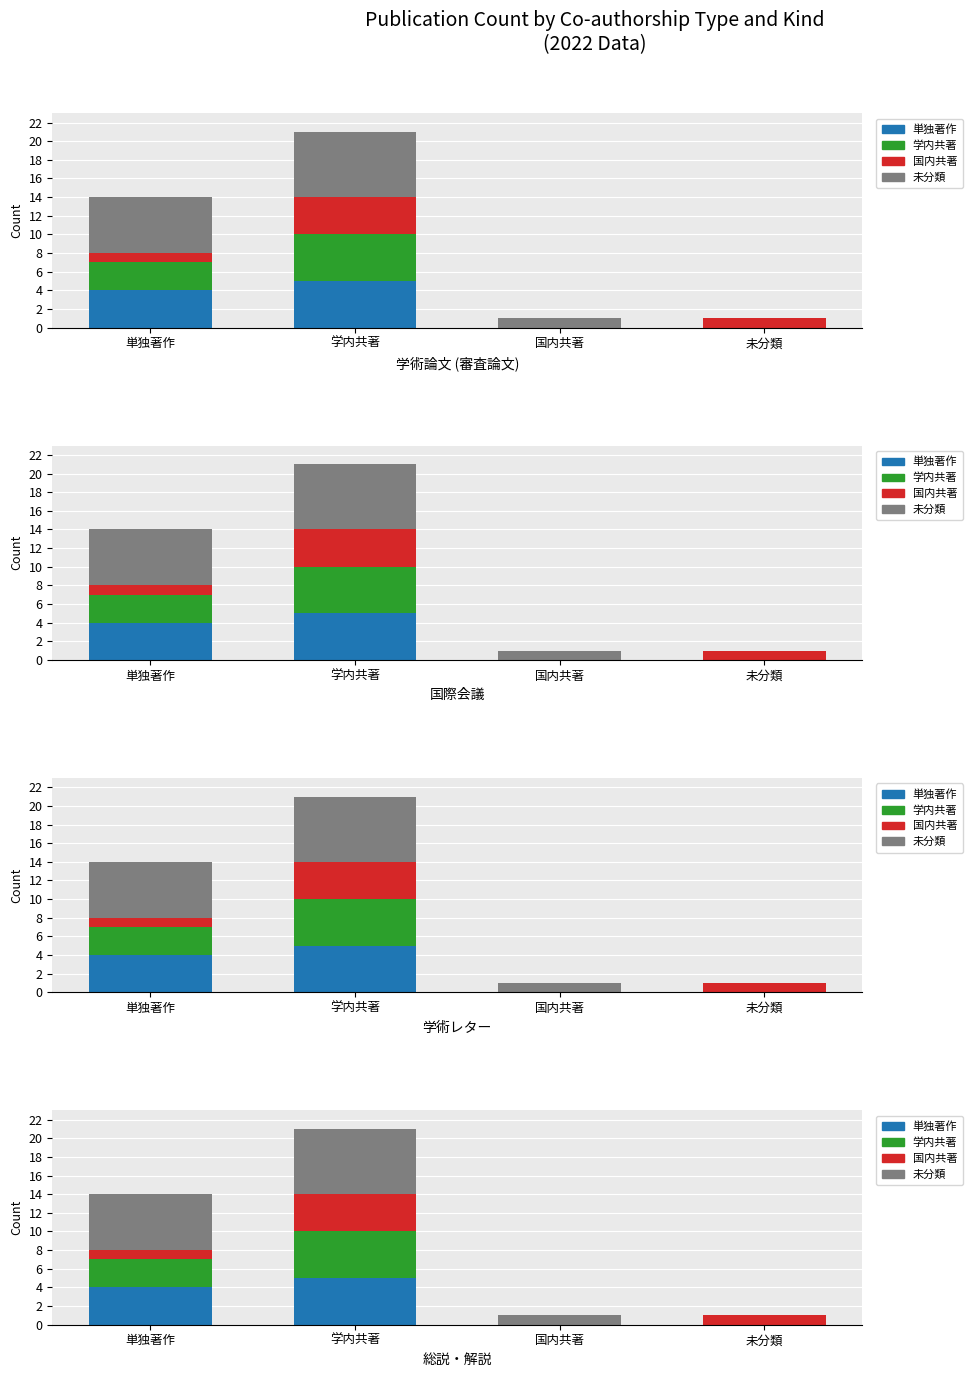

What is the label of the 4th bar from the right?

単独著作